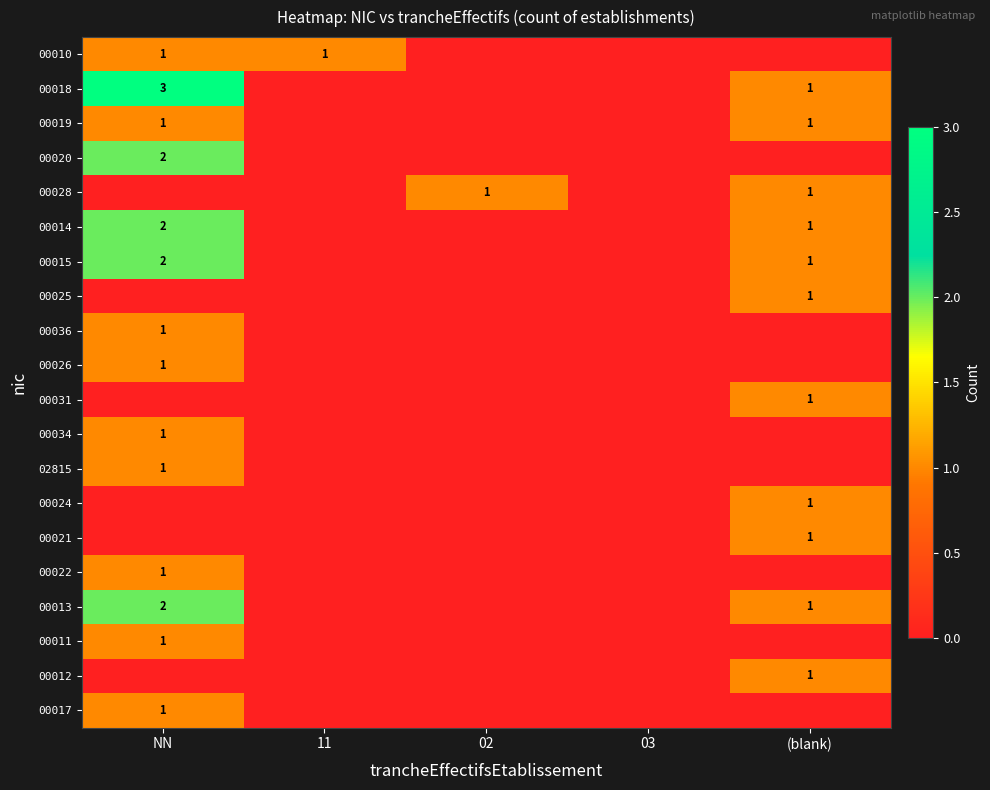

The value of 00010 at NN is 2. True or false?

False